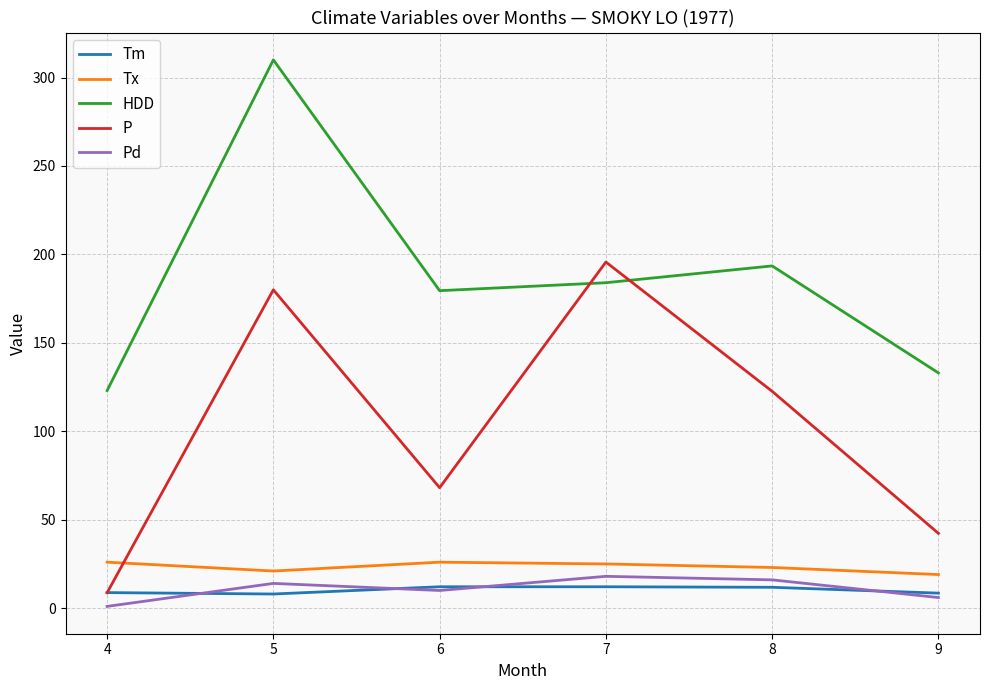

Which series has the largest total across all categories?

HDD